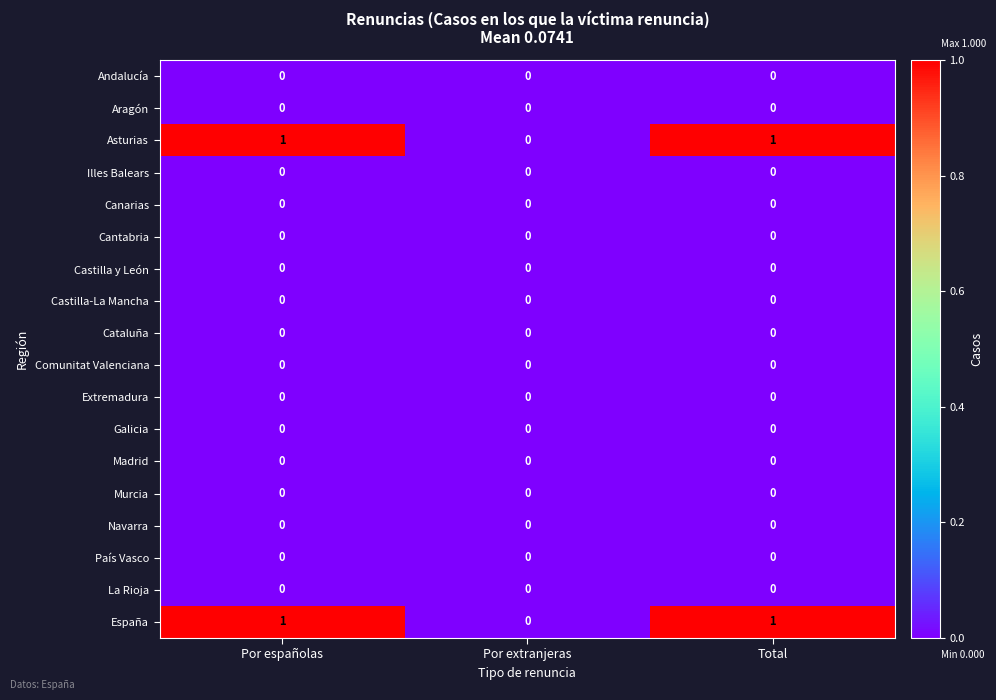

The Illes Balears series shows 0 at Total. True or false?

True